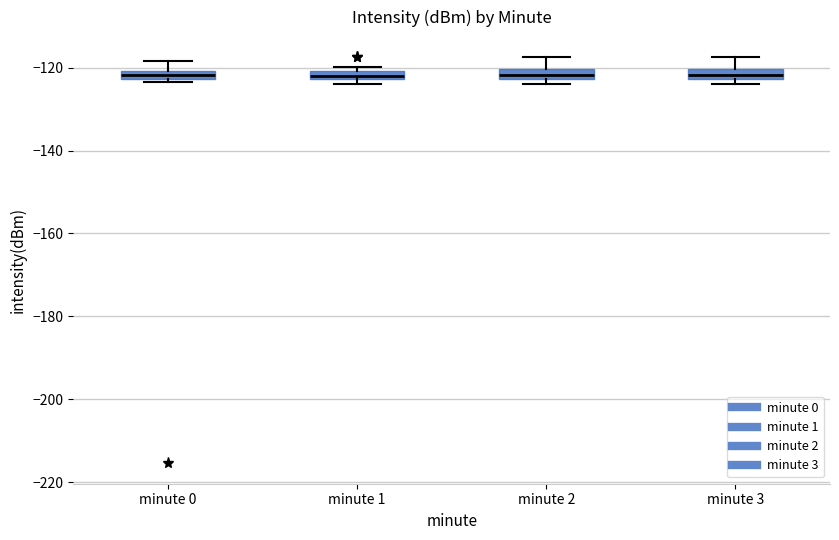

Where is the upper edge of the box for minute 1 on the y-axis? The values are not printed on the chart, so give them approximately, as read against the axis.

-120